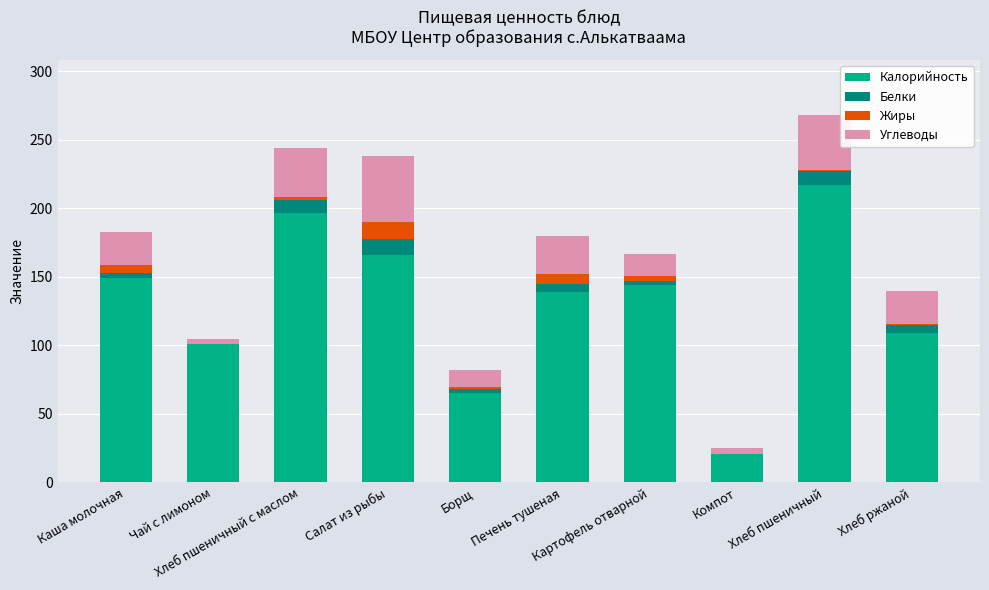

What is the label of the 3rd bar from the left?

Хлеб пшеничный с маслом